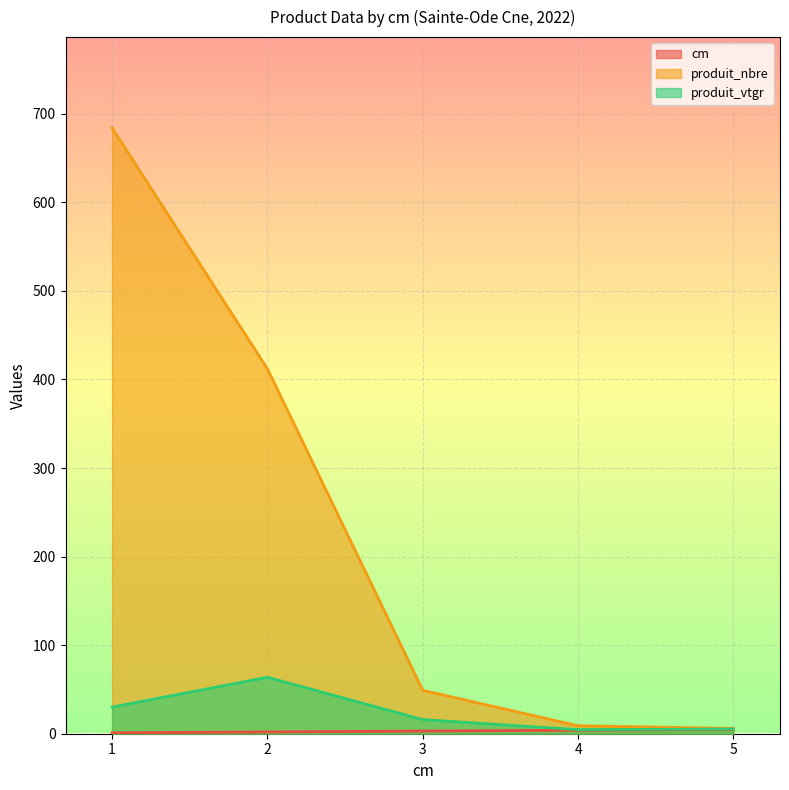

True or false: produit_nbre and cm cross at least once.

False